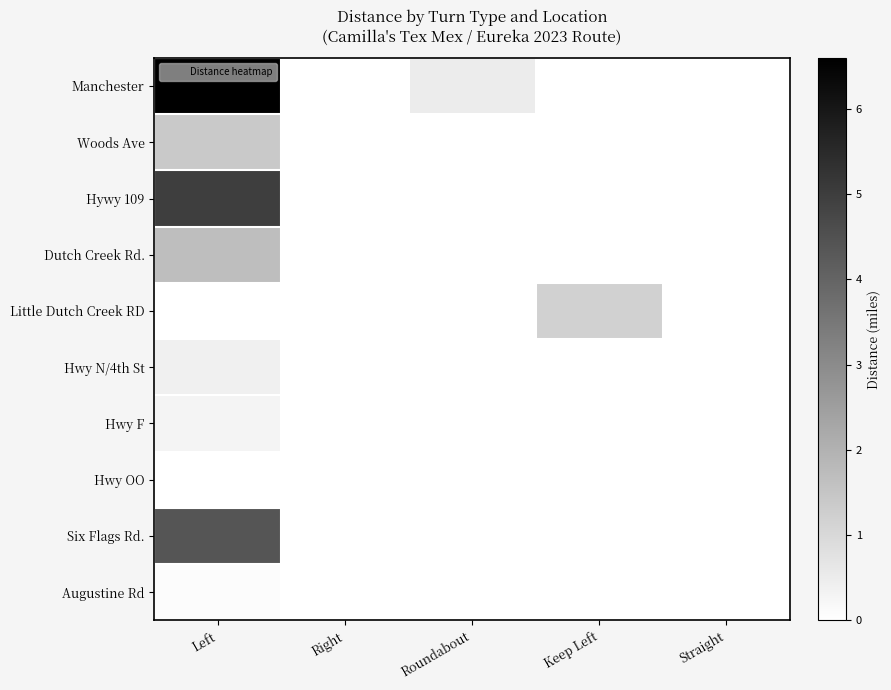

Reading left to right, list all the values displayed in this chart.

Manchester: Left=6.6	Right=0.0	Roundabout=0.5	Keep Left=0.0	Straight=0.0
Woods Ave: Left=1.4	Right=0.0	Roundabout=0.0	Keep Left=0.0	Straight=0.0
Hywy 109: Left=5.0	Right=0.0	Roundabout=0.0	Keep Left=0.0	Straight=0.0
Dutch Creek Rd.: Left=1.7	Right=0.0	Roundabout=0.0	Keep Left=0.0	Straight=0.0
Little Dutch Creek RD: Left=0.0	Right=0.0	Roundabout=0.0	Keep Left=1.2	Straight=0.0
Hwy N/4th St: Left=0.4	Right=0.0	Roundabout=0.0	Keep Left=0.0	Straight=0.0
Hwy F: Left=0.3	Right=0.0	Roundabout=0.0	Keep Left=0.0	Straight=0.0
Hwy OO: Left=0.0	Right=0.0	Roundabout=0.0	Keep Left=0.0	Straight=0.0
Six Flags Rd.: Left=4.4	Right=0.0	Roundabout=0.0	Keep Left=0.0	Straight=0.0
Augustine Rd: Left=0.1	Right=0.0	Roundabout=0.0	Keep Left=0.0	Straight=0.0